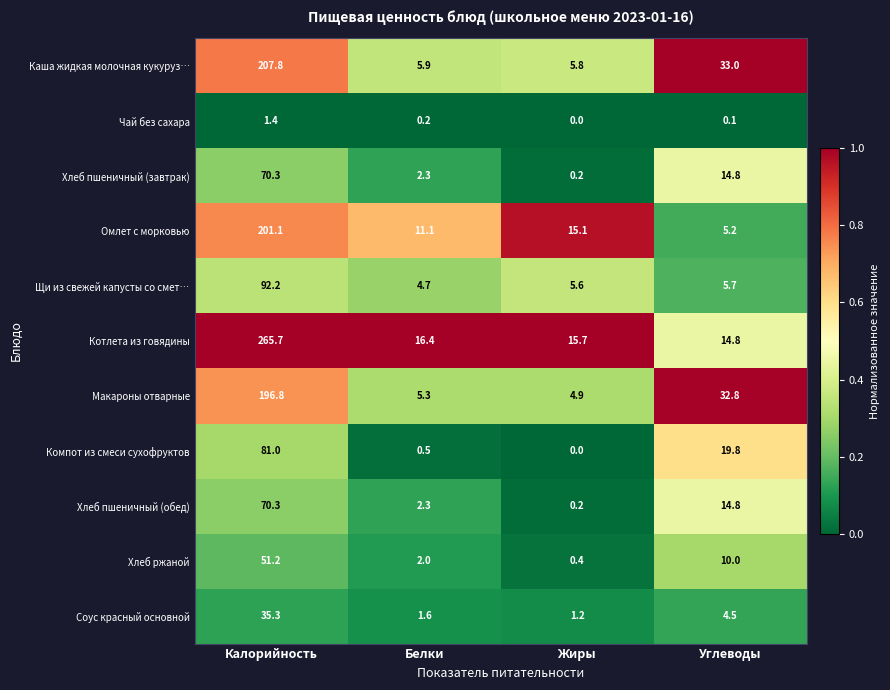

What is the difference between the maximum and minimum values in the Макароны отварные series?

191.9